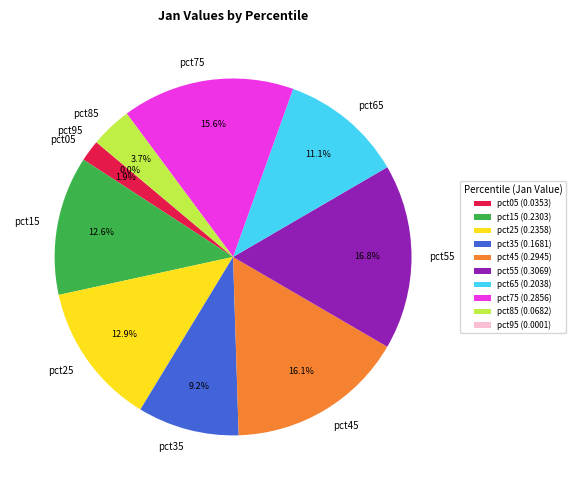

True or false: pct55 accounts for 17% of the total.

True